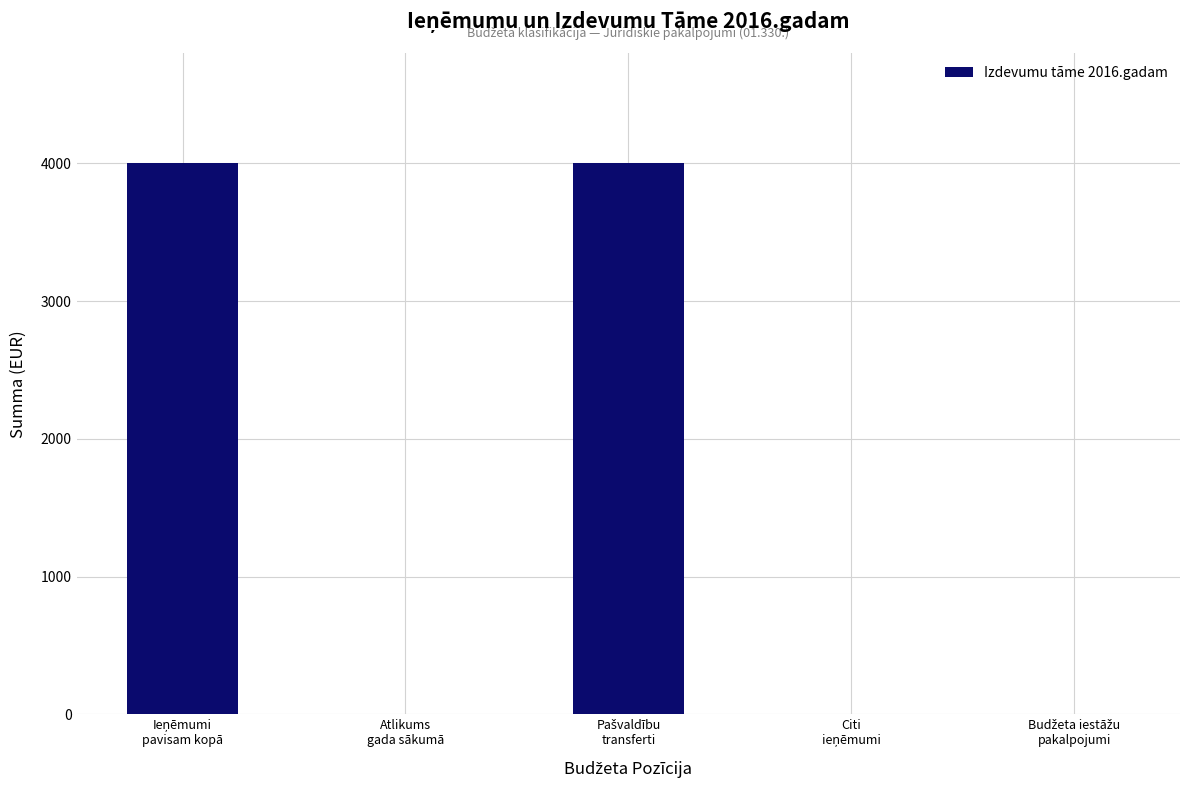

Is it true that the value at Atlikums
gada sākumā is 0?

True